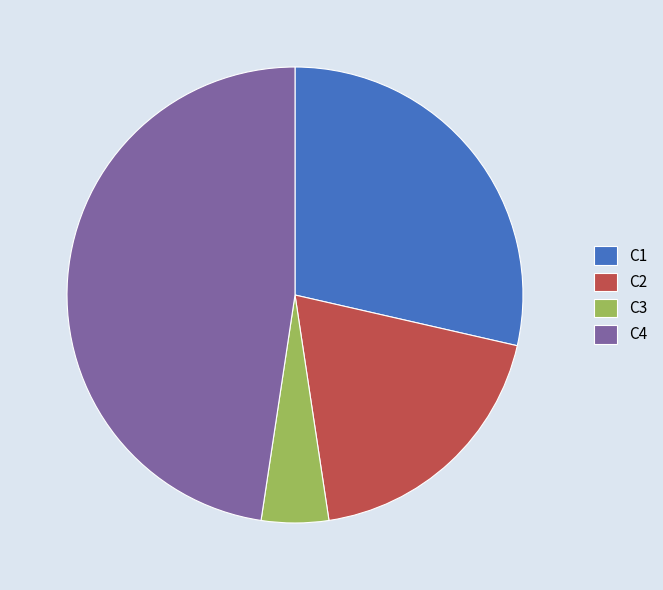

Which slice is the largest?

C4